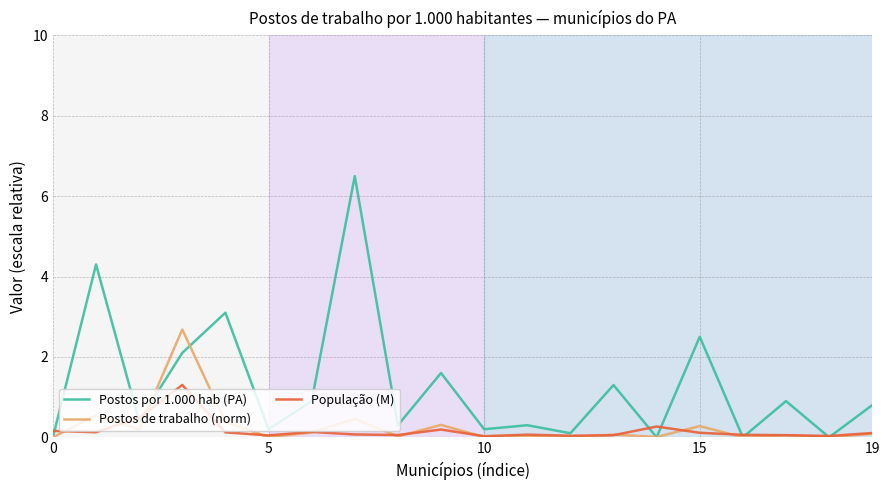

Rank the series by their maximum value, from lowest to highest.

População (M), Postos de trabalho (norm), Postos por 1.000 hab (PA)